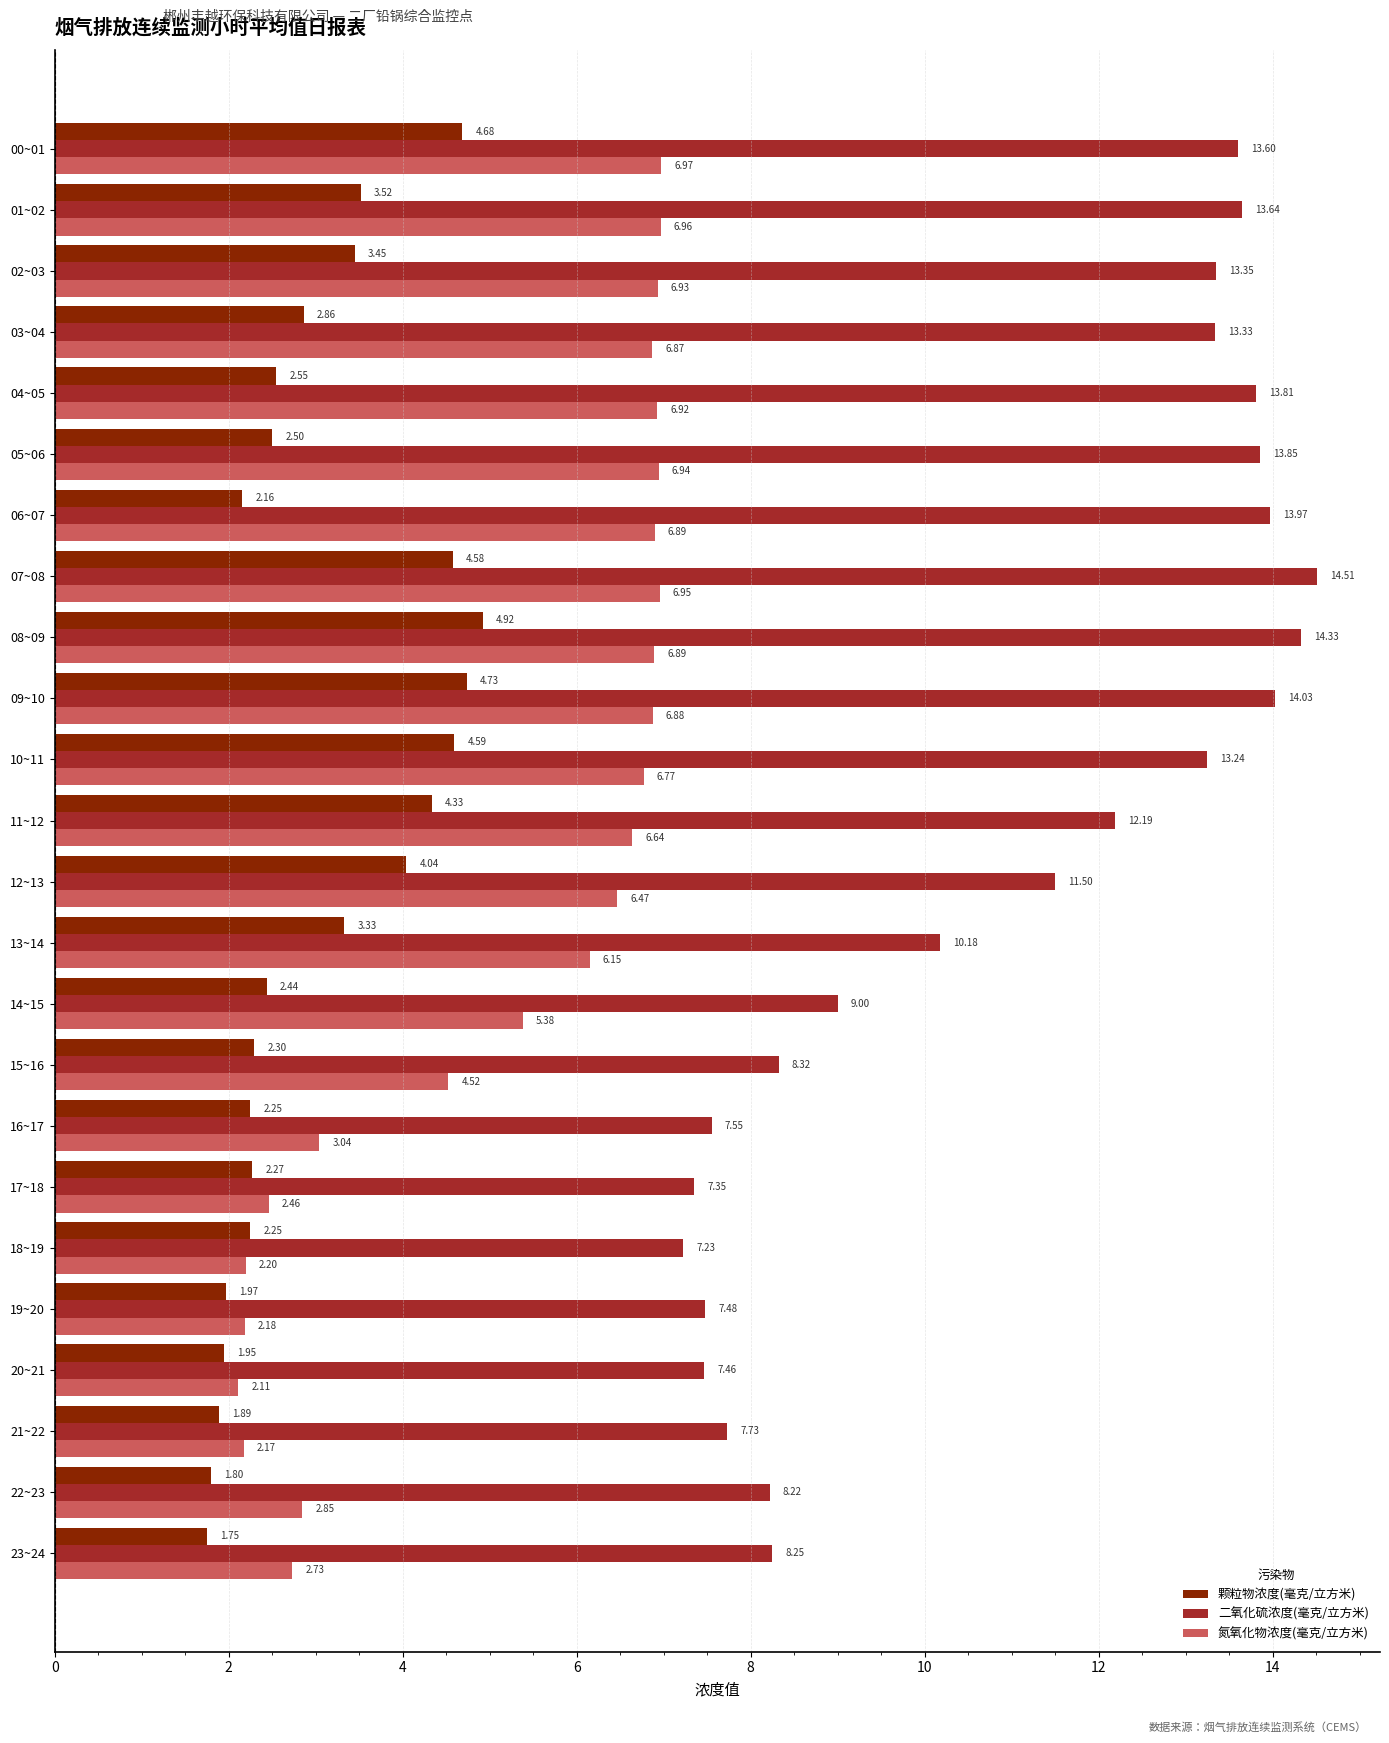

List the series in order of their peak value, lowest first.

颗粒物浓度(毫克/立方米), 氮氧化物浓度(毫克/立方米), 二氧化硫浓度(毫克/立方米)